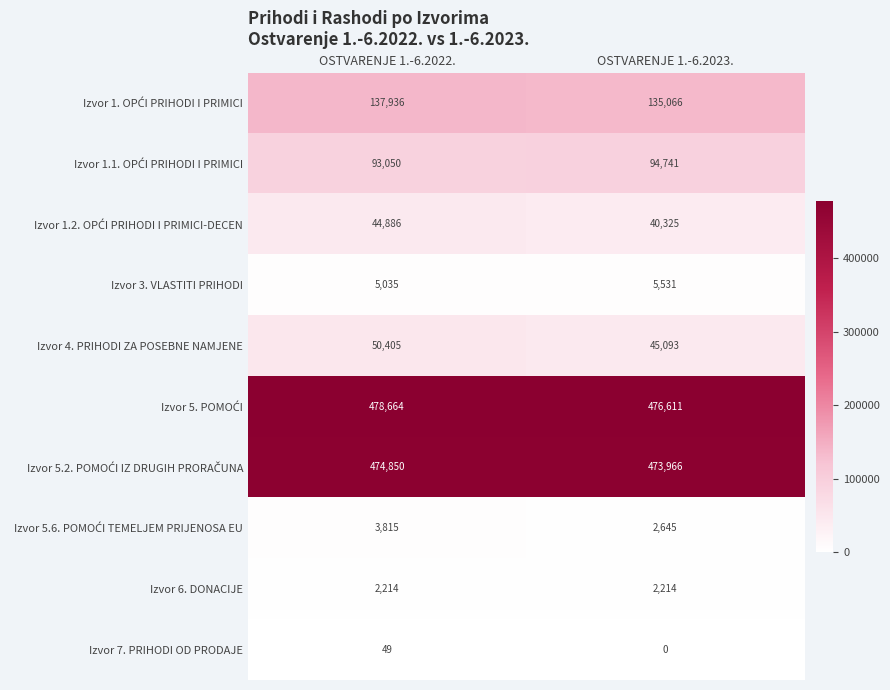

What is the difference between the highest and lowest values at OSTVARENJE 1.-6.2023.?

476611